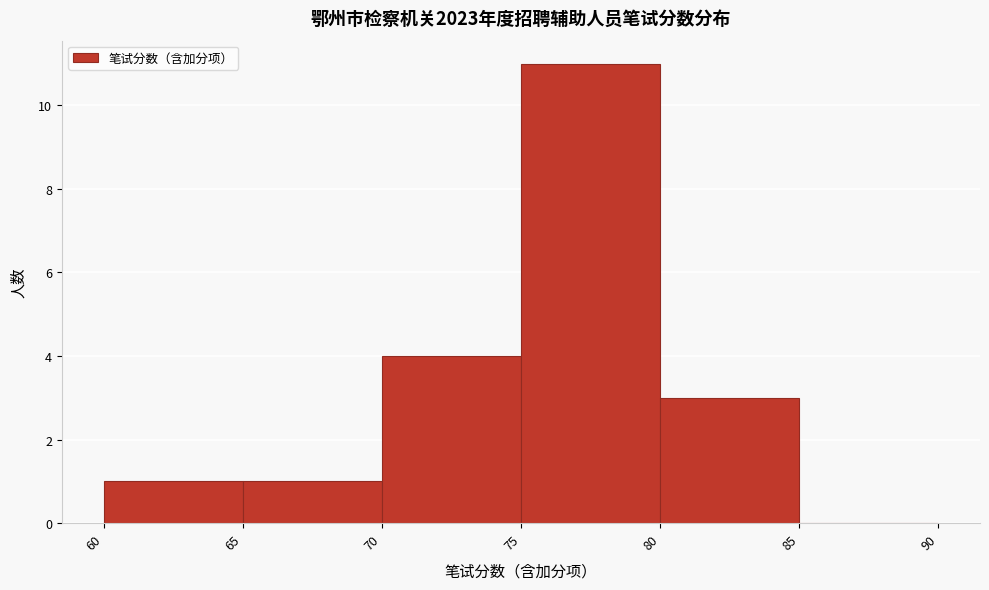

Reading left to right, transcribe this chart: for each bar, give the range it covers on the x-axis and its height. The values are not printed on the chart, so give them approximately, as read against the axis.

60 to 65: 1
65 to 70: 1
70 to 75: 4
75 to 80: 11
80 to 85: 3
85 to 90: 0